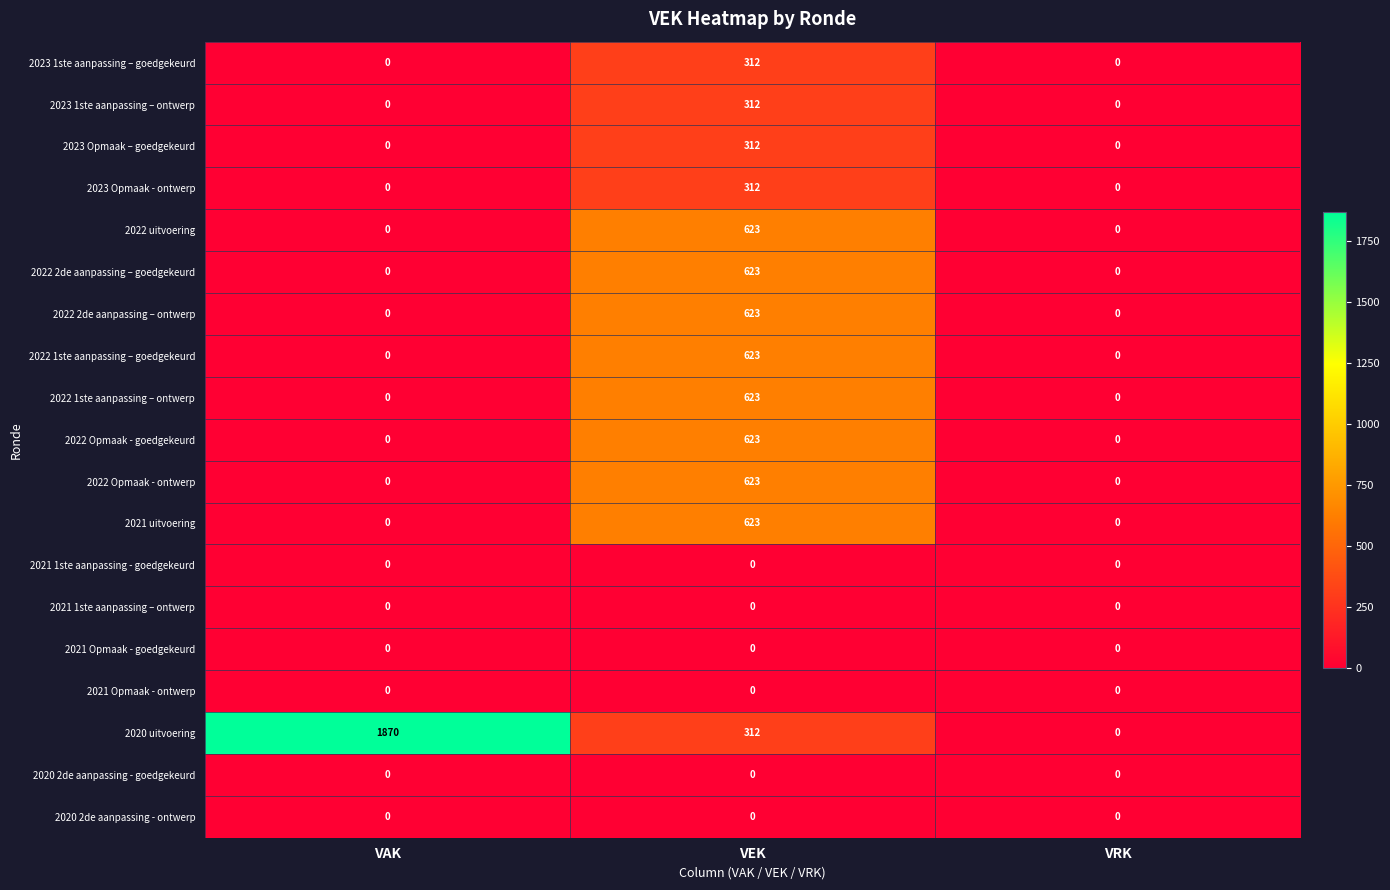

At which category does the chart reach its peak across all series?

VAK